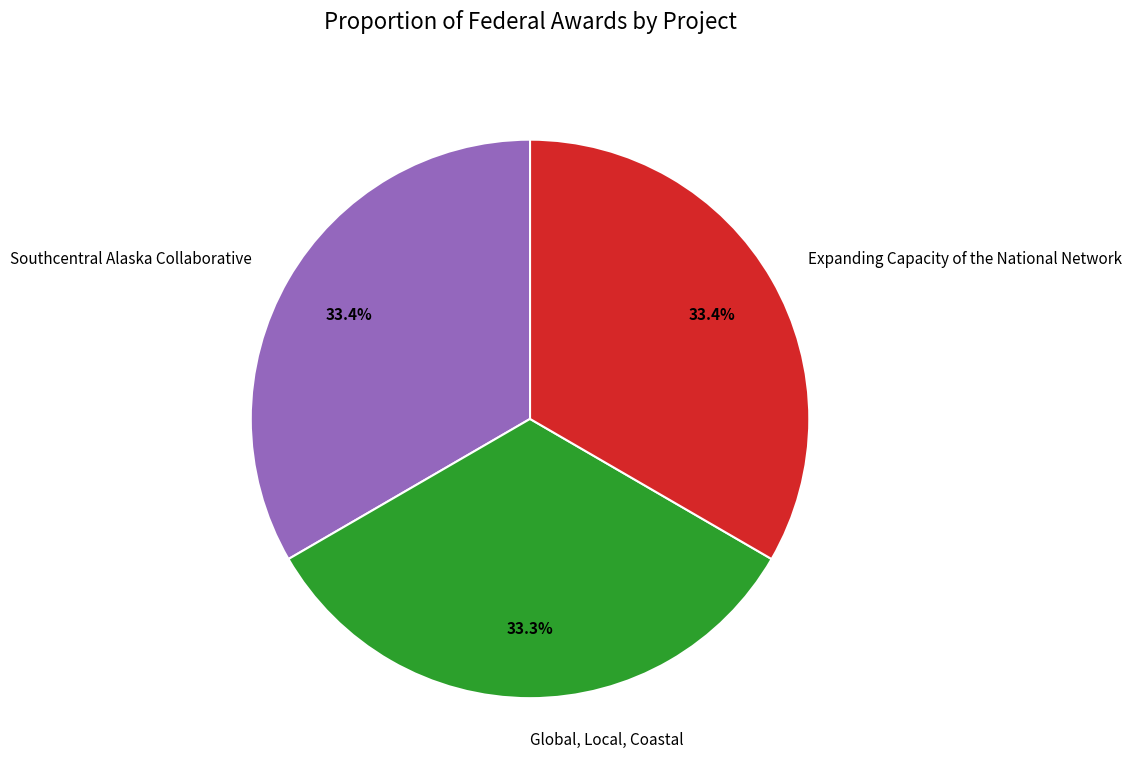

To the nearest percent, what portion does Southcentral Alaska Collaborative represent?

33%